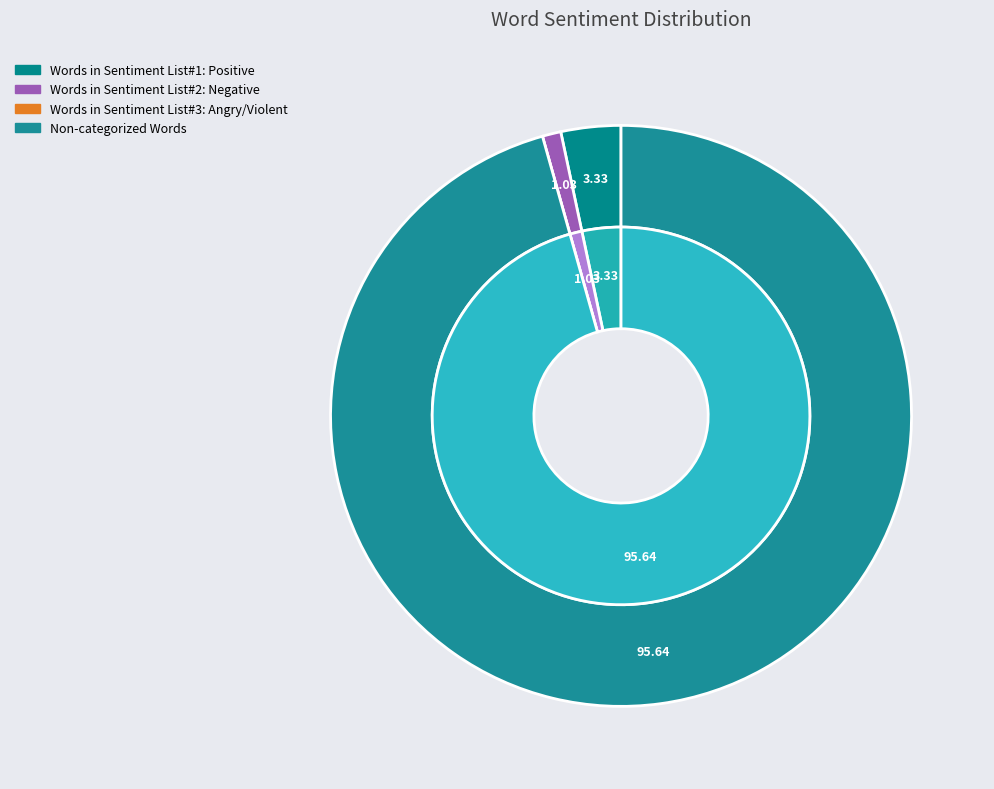

Is Words in Sentiment List#3: Angry/Violent the majority of the pie?

No